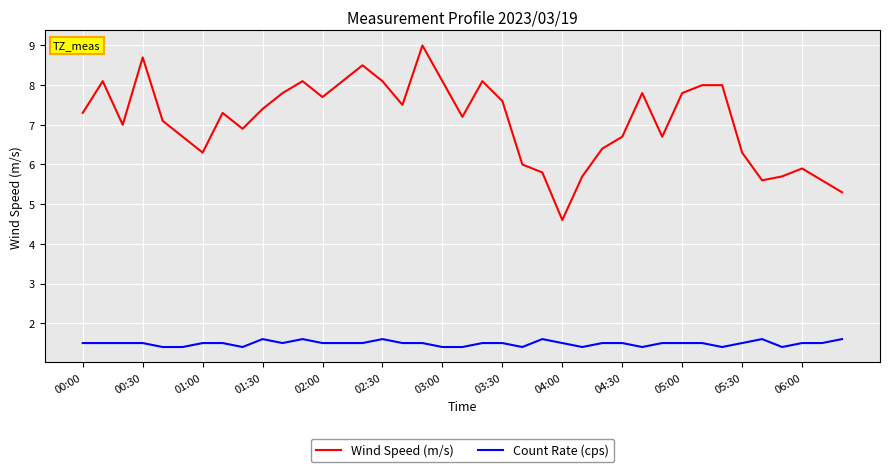

Which series has the largest total across all categories?

Wind Speed (m/s)